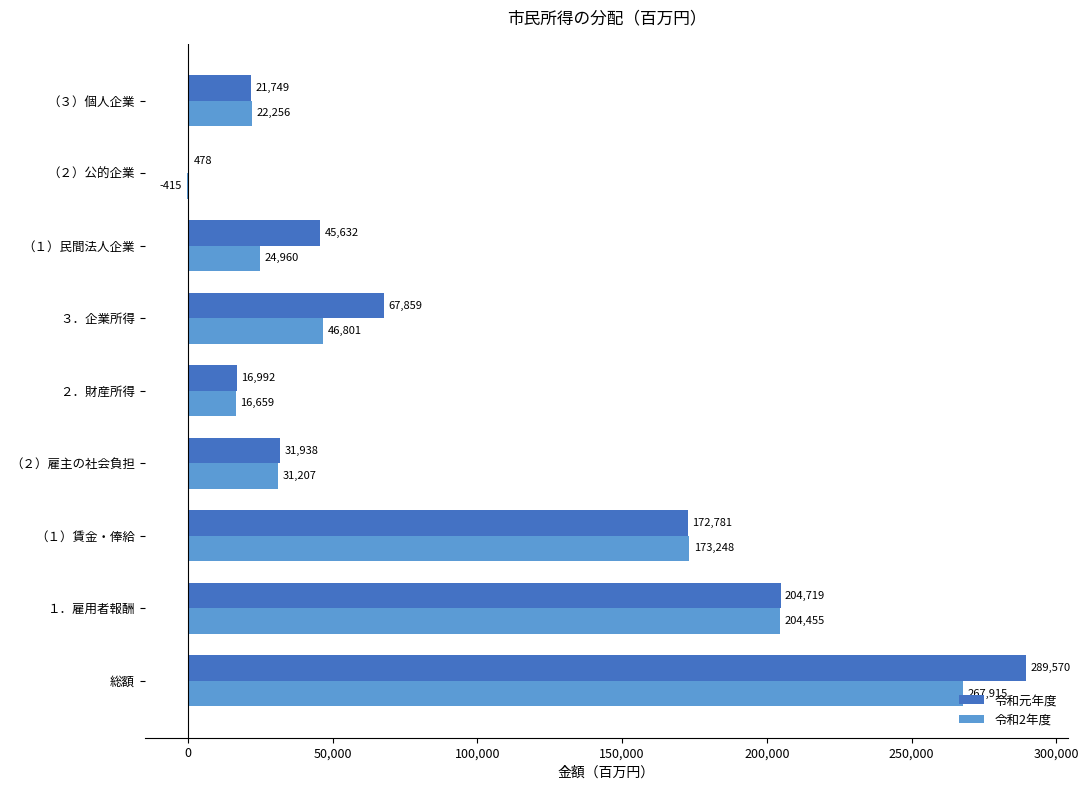

Is the value of 令和元年度 at ２．財産所得 greater than the value of 令和2年度 at （３）個人企業?

No